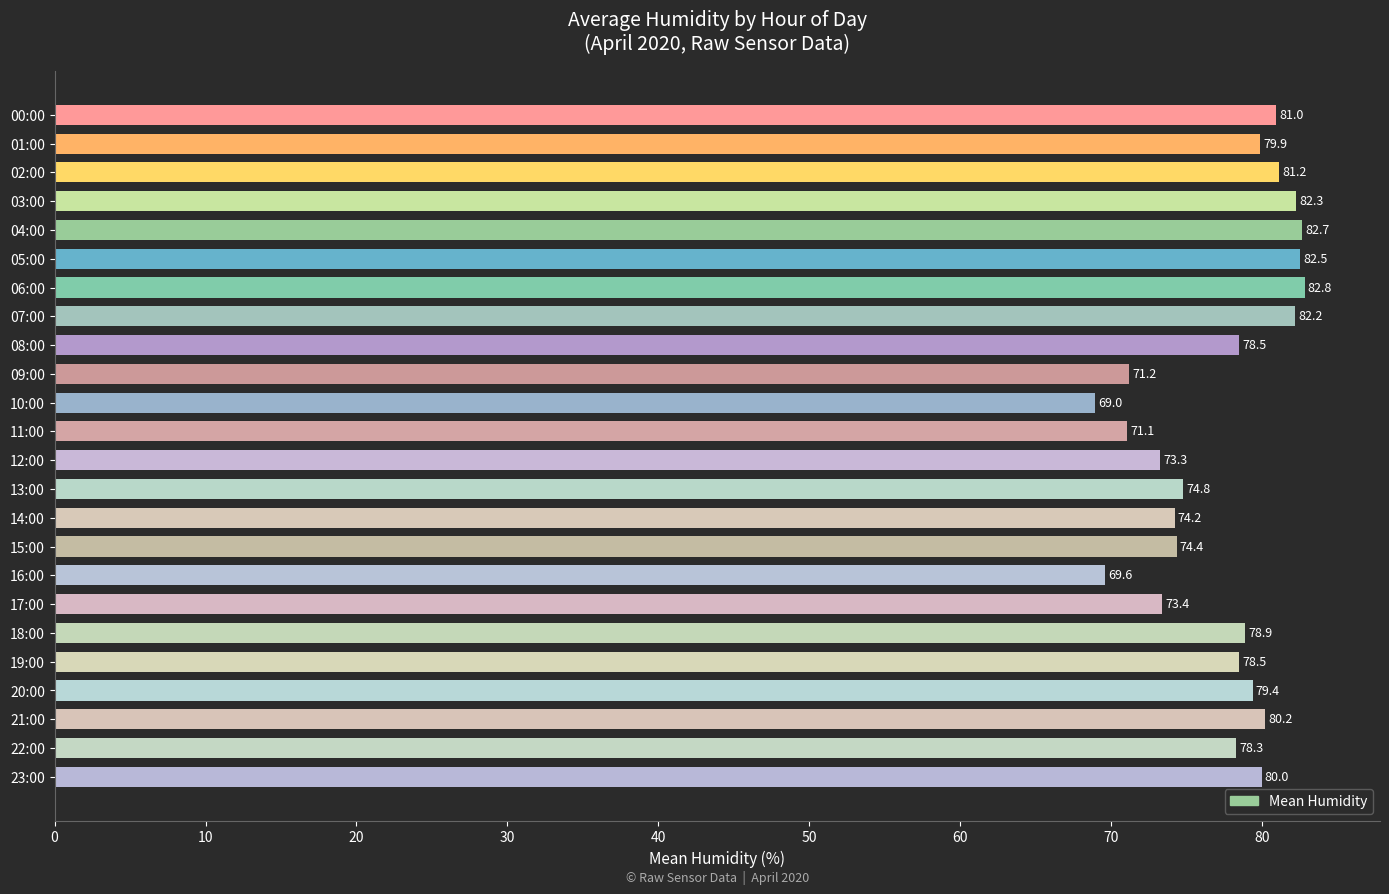

Which category has the lowest value across all series?

10:00